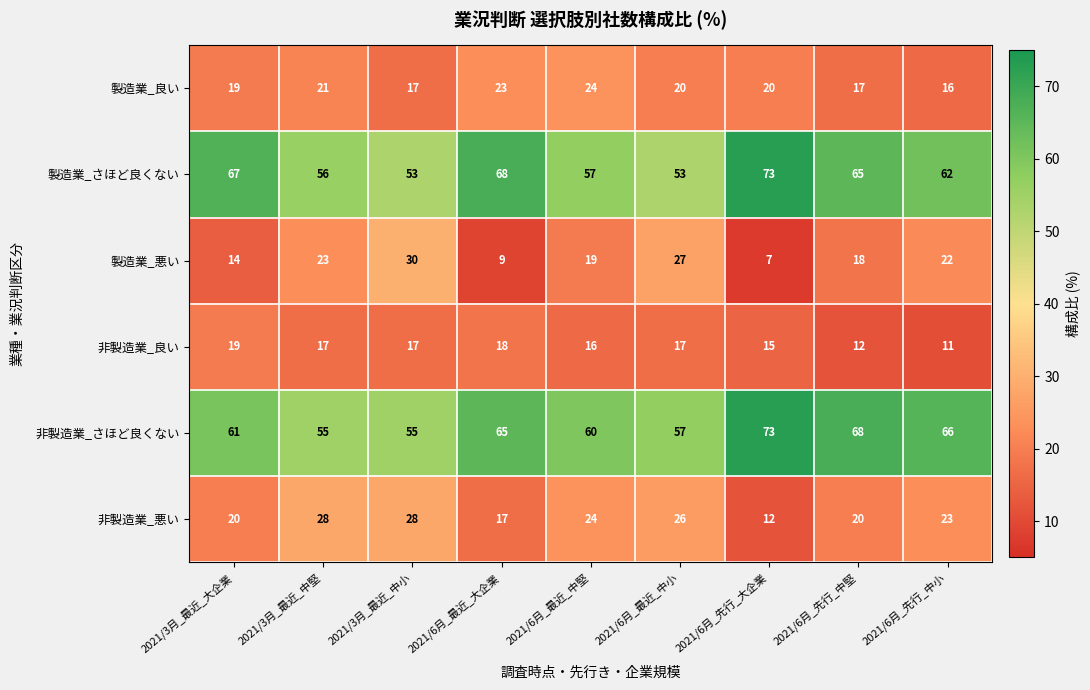

What is the total value across all series at 2021/6月_最近_中堅?

200